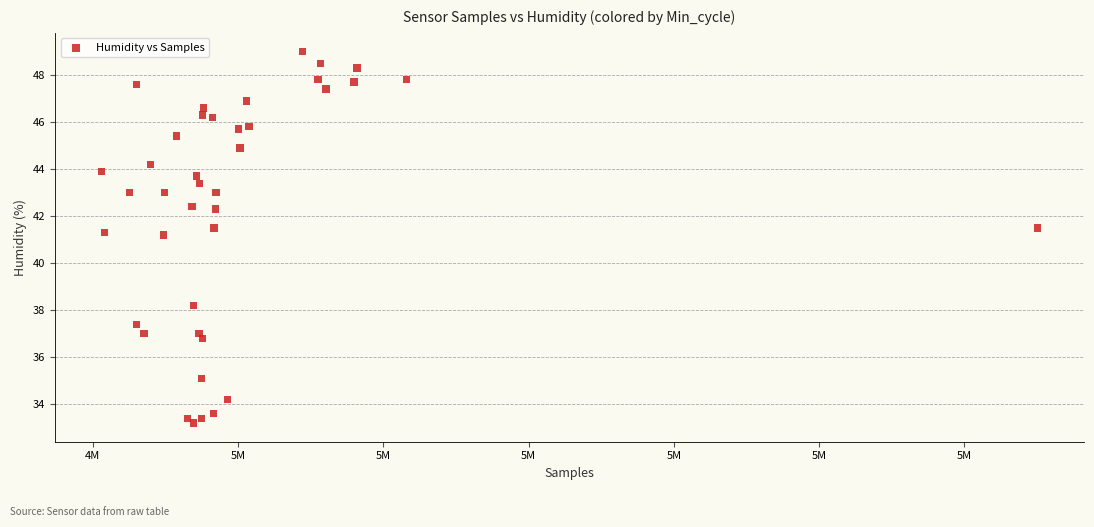

What is the range of X values (max minus min)?

644054.0